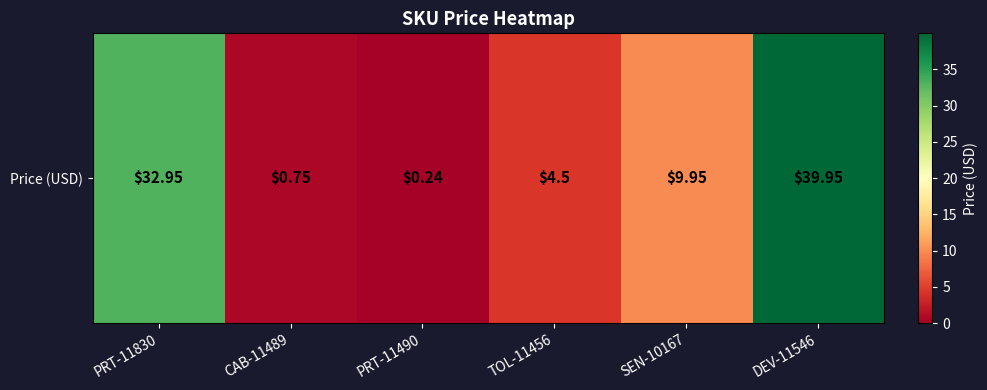

Between PRT-11490 and SEN-10167, which is larger?

SEN-10167